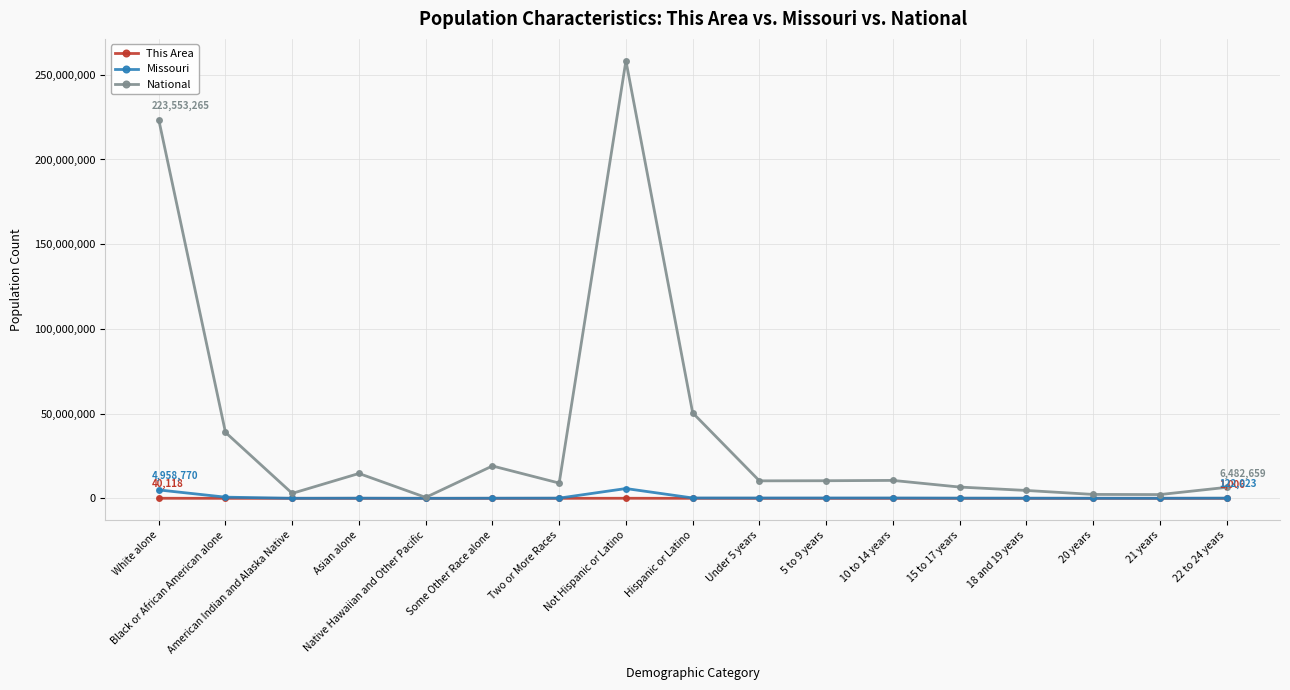

What is the difference between the Missouri values at Under 5 years and 21 years?

157481